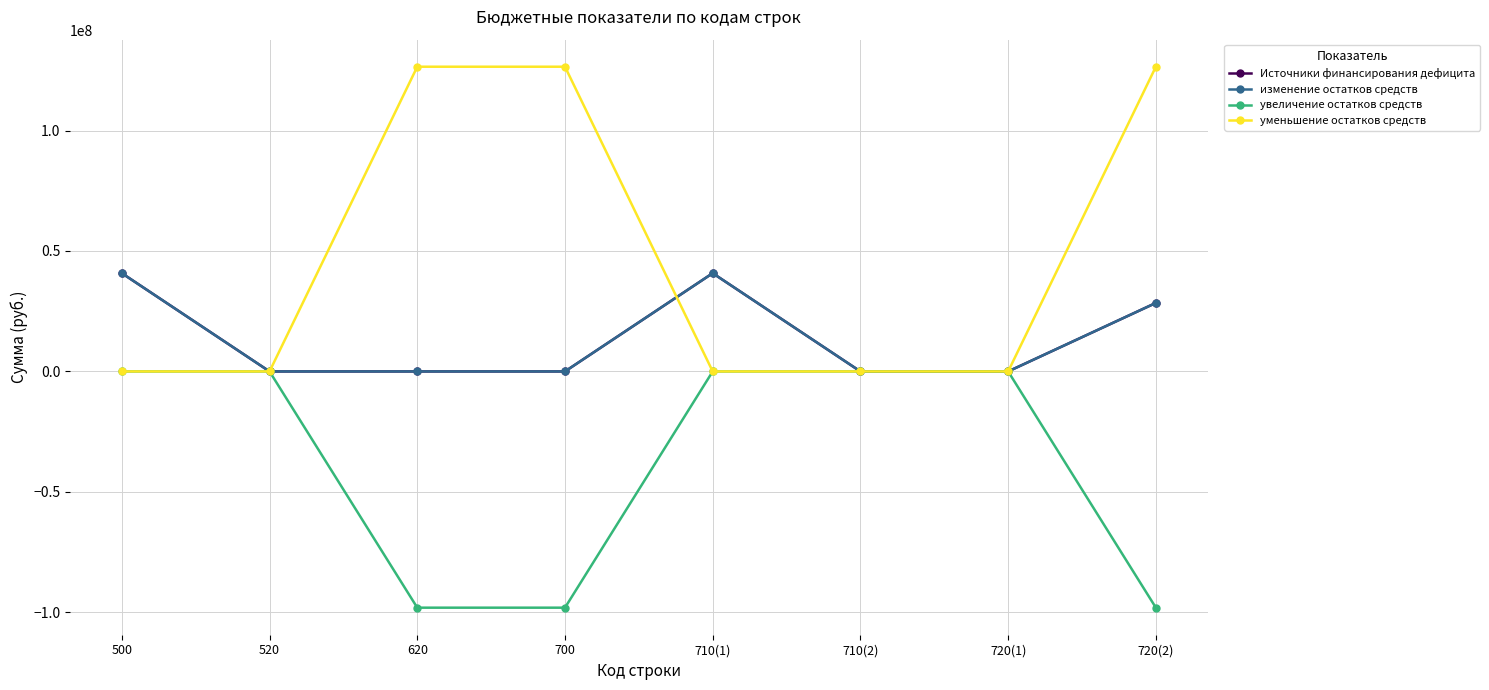

At 710(1), list the series in order from largest to smallest.

Источники финансирования дефицита, изменение остатков средств, увеличение остатков средств, уменьшение остатков средств